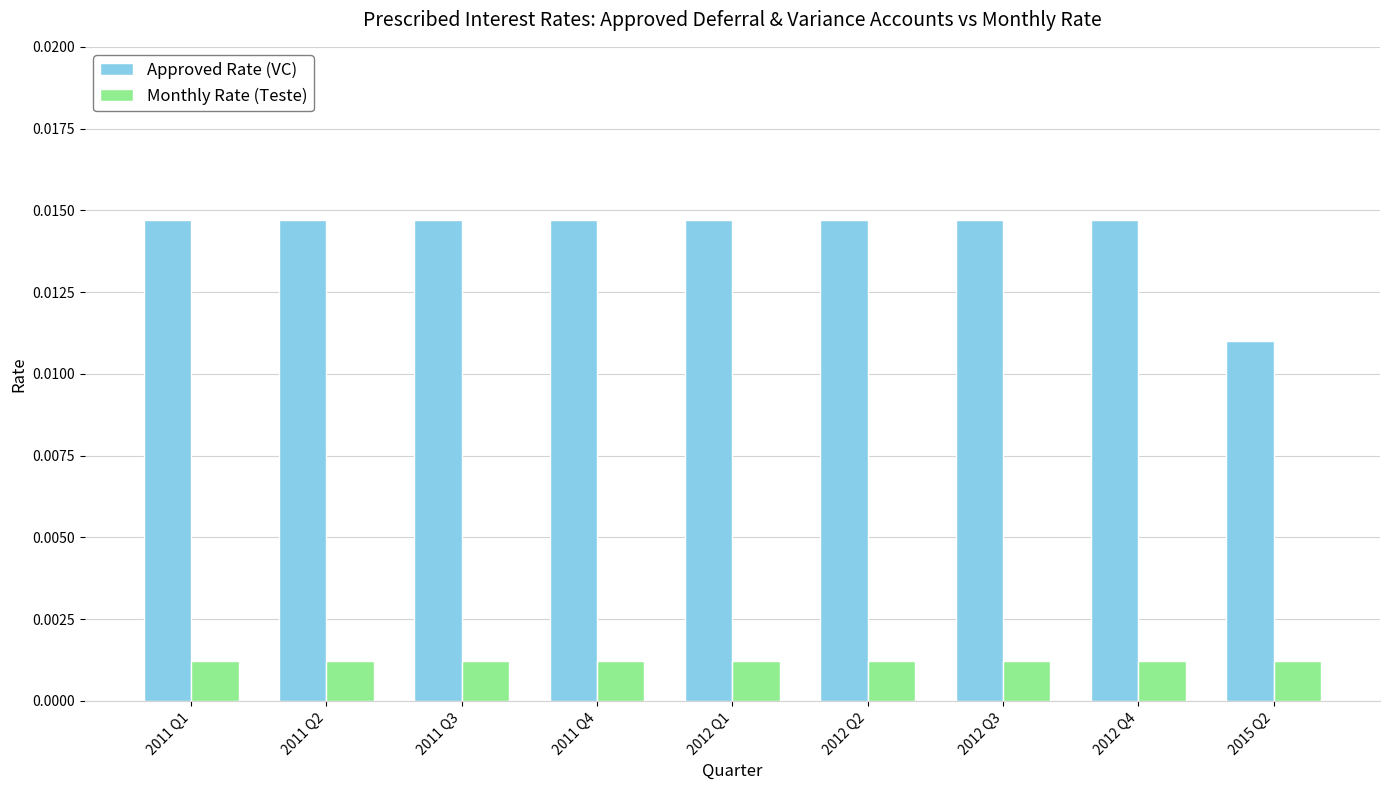

Rank the series by their average value, from lowest to highest.

Monthly Rate (Teste), Approved Rate (VC)